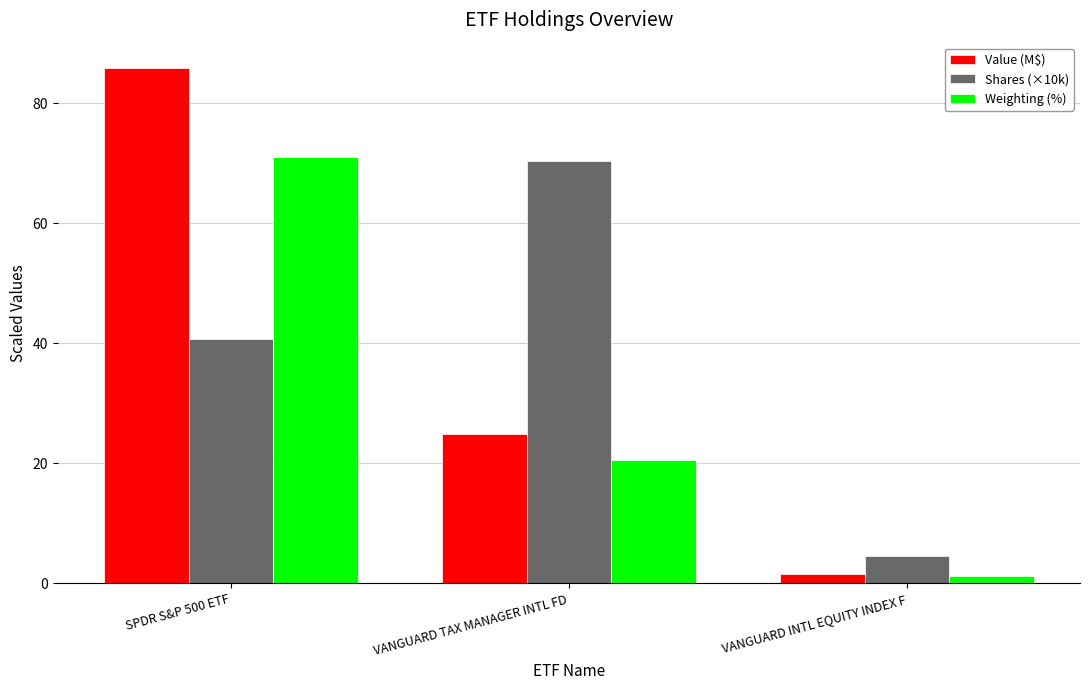

How many bars are there in each group?

3